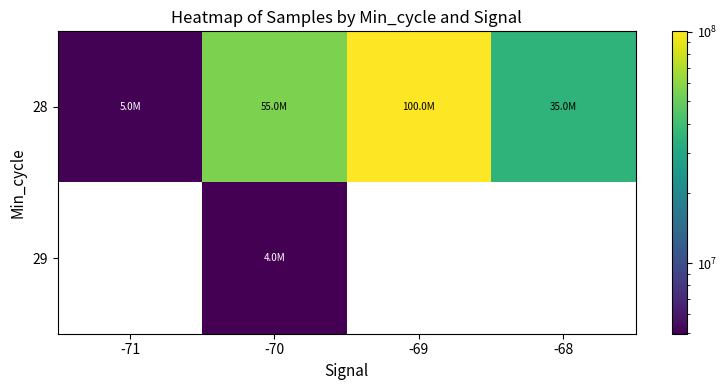

What is the total value across all series at -70?

60175969